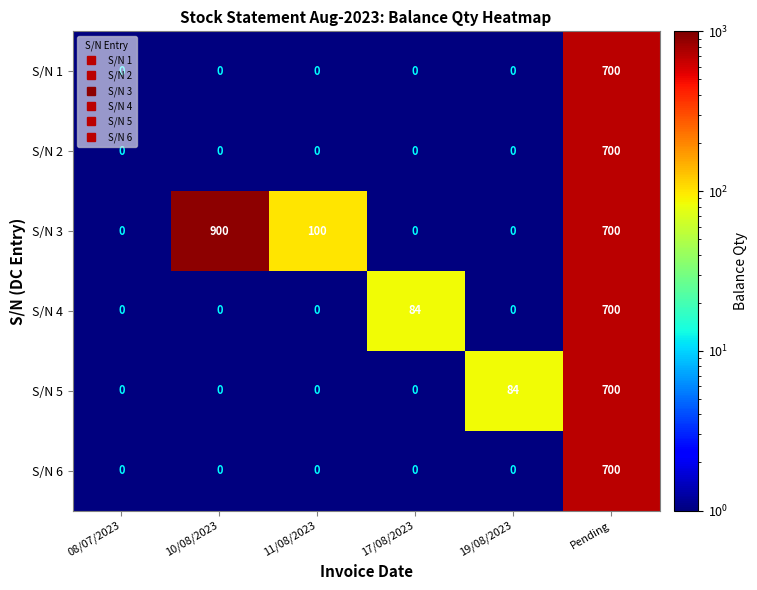

How many categories are shown in the chart?

6